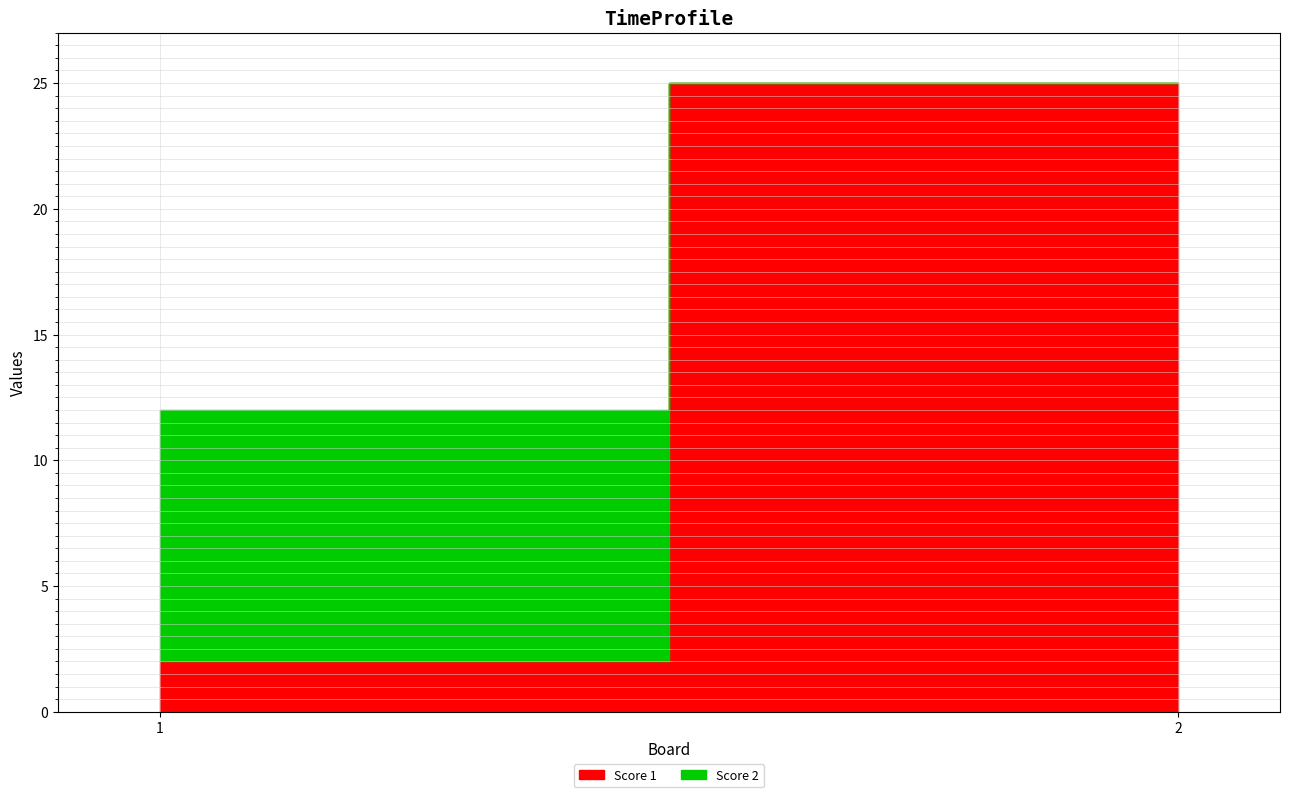

At 1, list the series in order from largest to smallest.

Score 2, Score 1